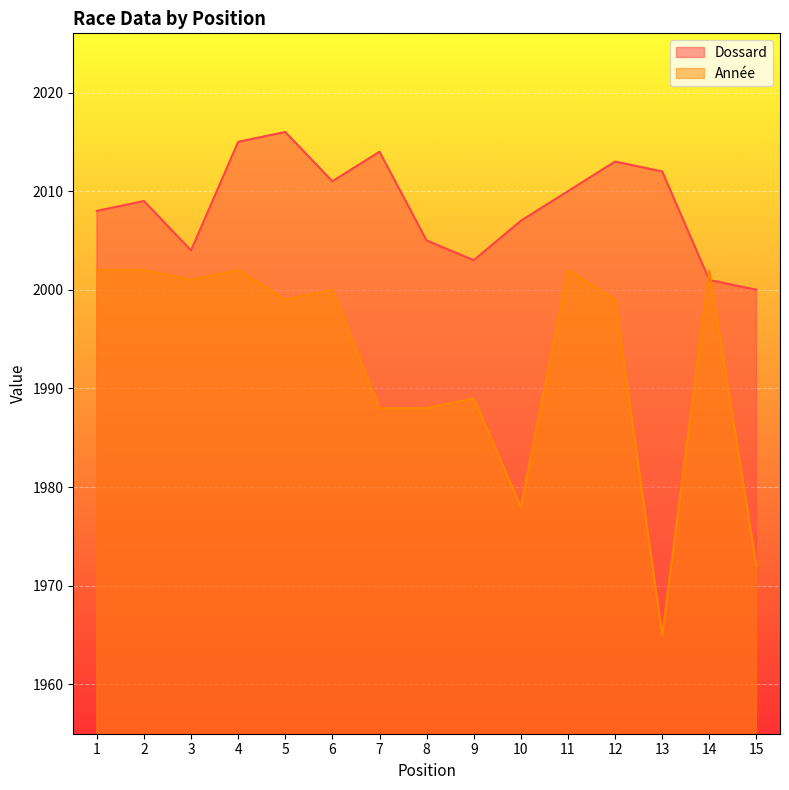

What is the approximate value of Dossard at 7, to the nearest 5?

2015